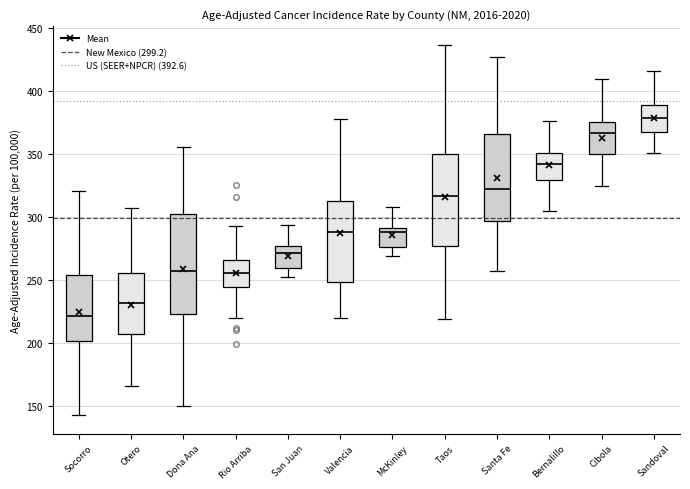

Comparing the boxes themselves (not the whiskers), which one is the tallest?

Dona Ana